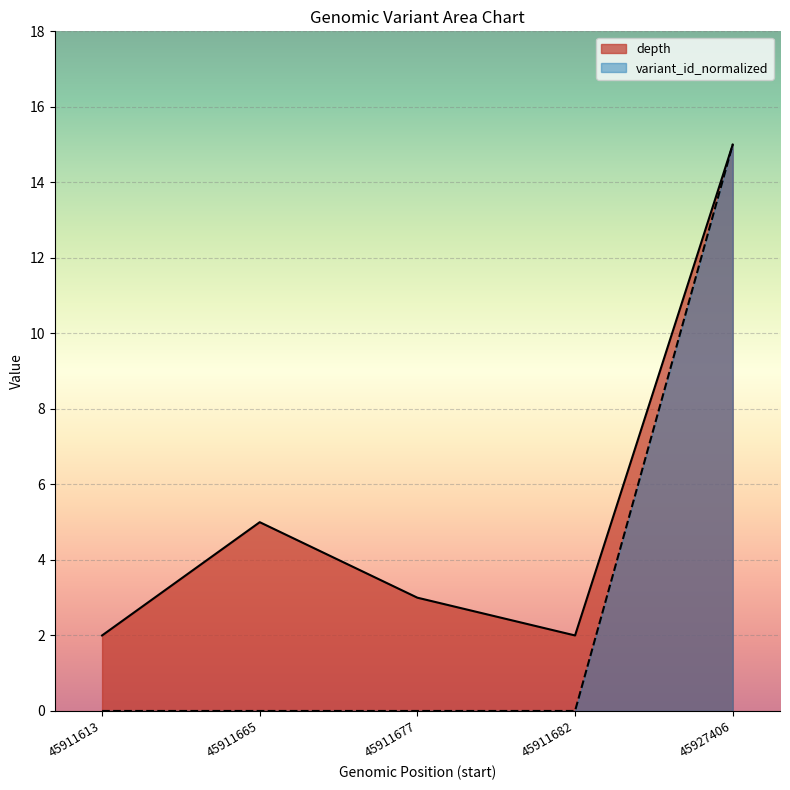

Rank the series by their maximum value, from highest to lowest.

depth, variant_id_normalized